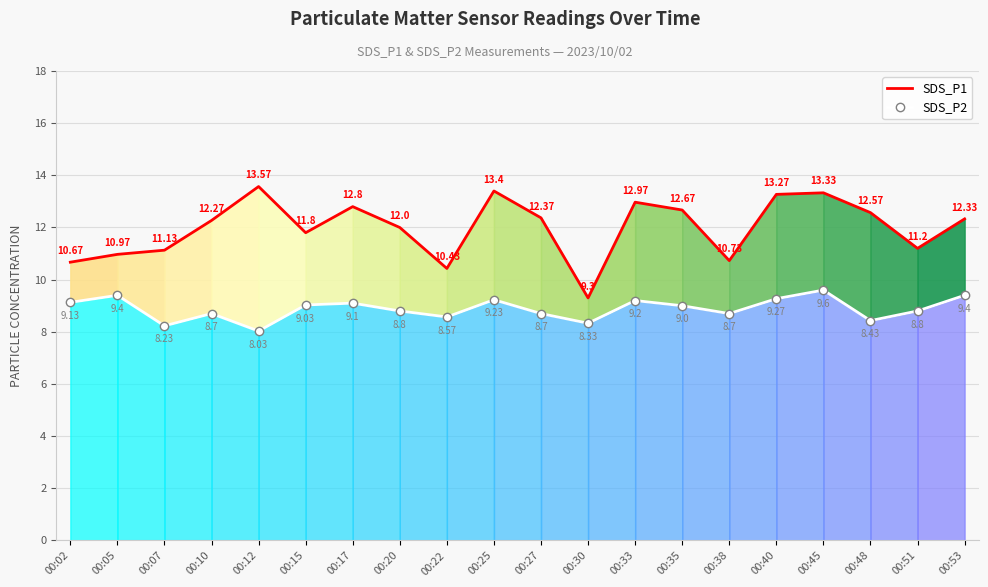

At which label is SDS_P2 closest to 8?

00:12